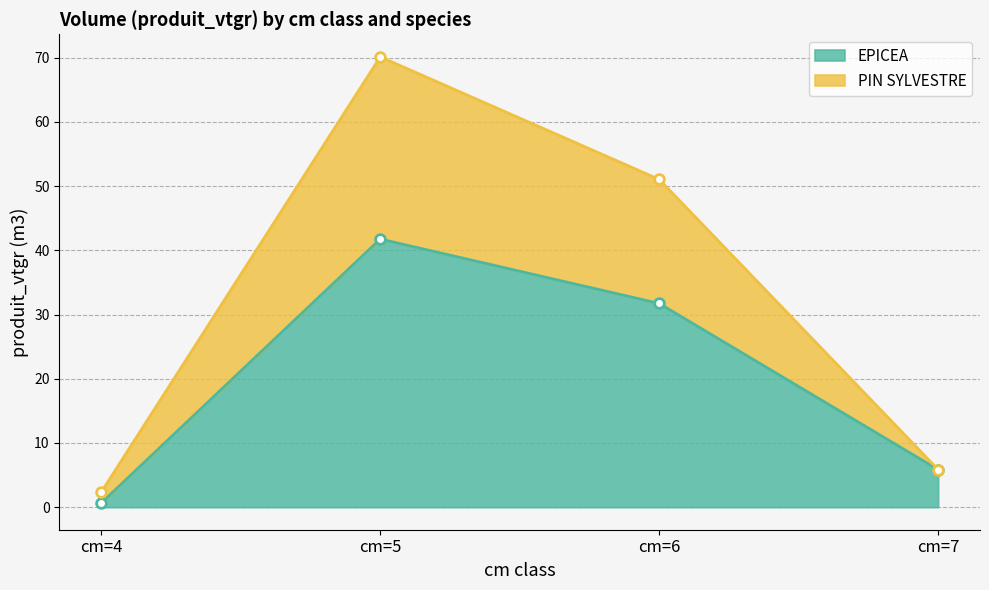

What is the minimum value shown in the chart?

0.7